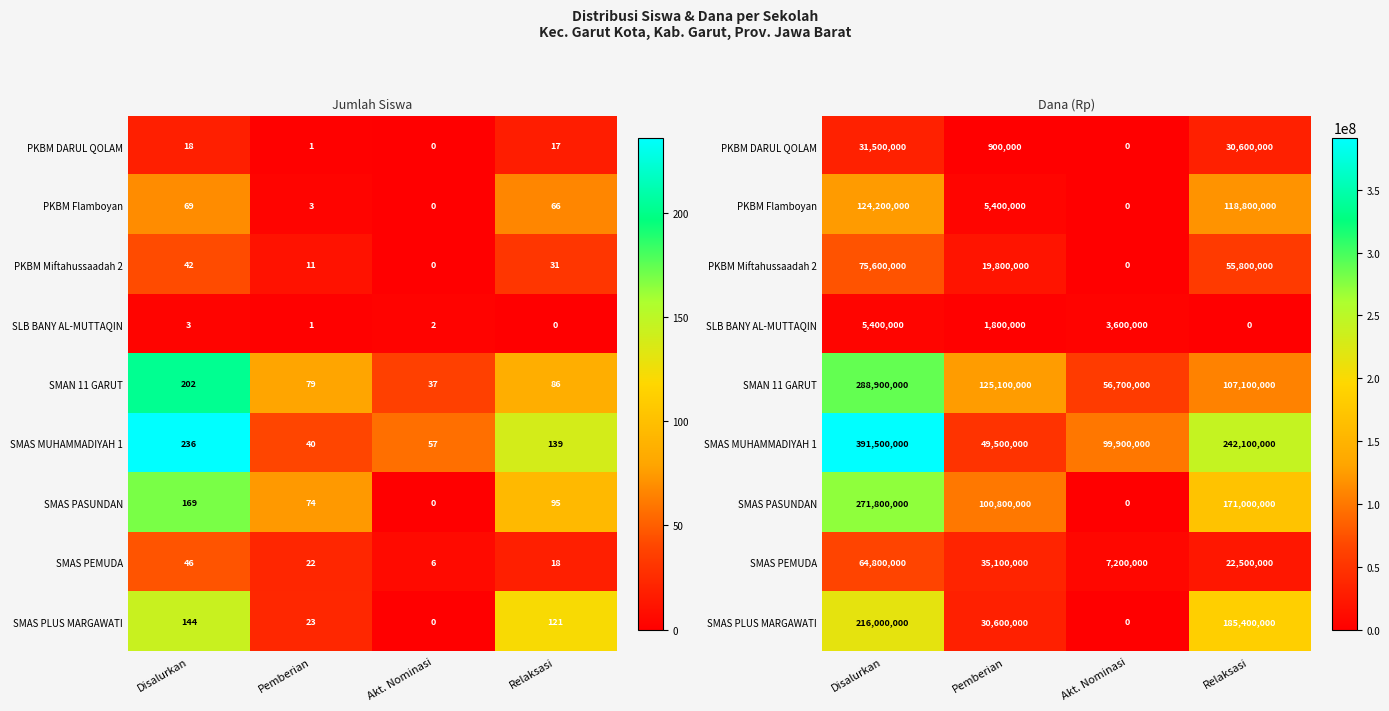

What is the average value of the SMAS PASUNDAN series?

135900000